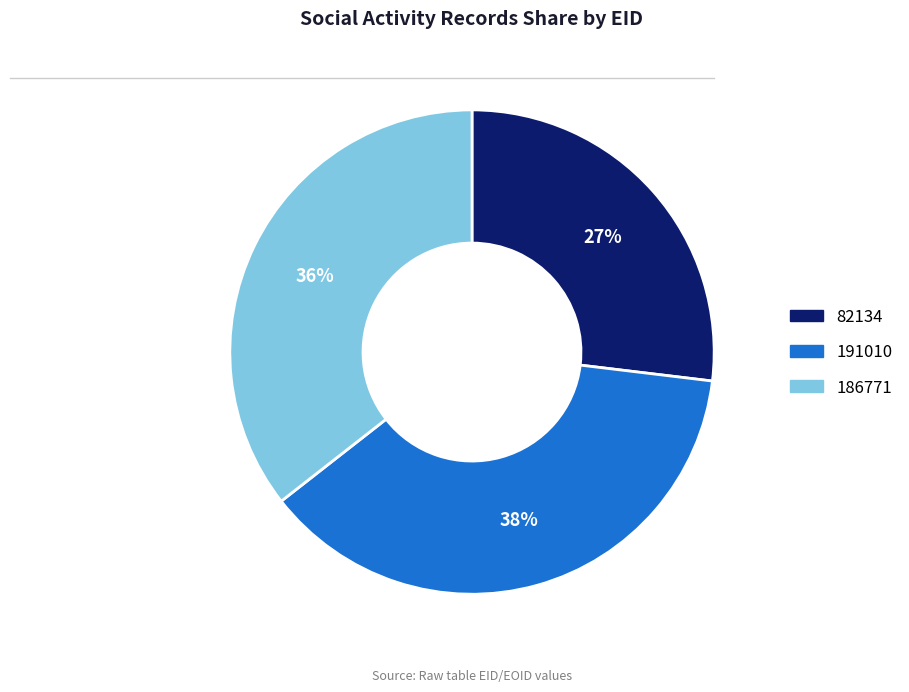

To the nearest percent, what is the combined percentage of 82134 and 186771?

62%